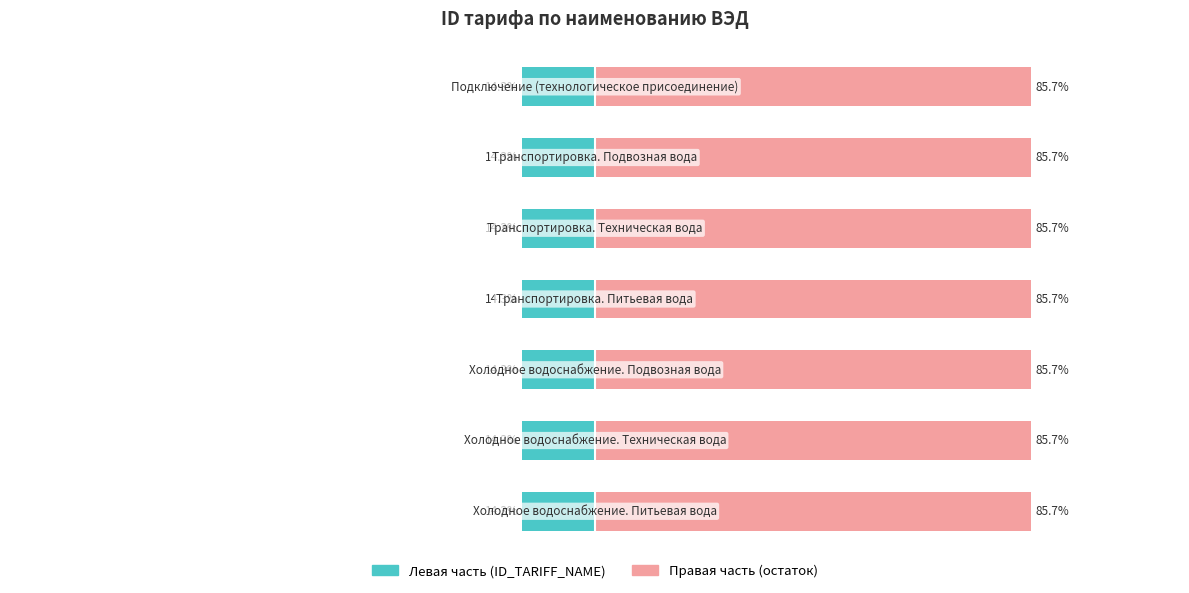

Reading left to right, extract all data points from this chart.

ID_TARIFF_NAME (левая часть): -14.3	-14.3	-14.3	-14.3	-14.3	-14.3	-14.3
ID_TARIFF_NAME (правая часть): 85.7	85.7	85.7	85.7	85.7	85.7	85.7